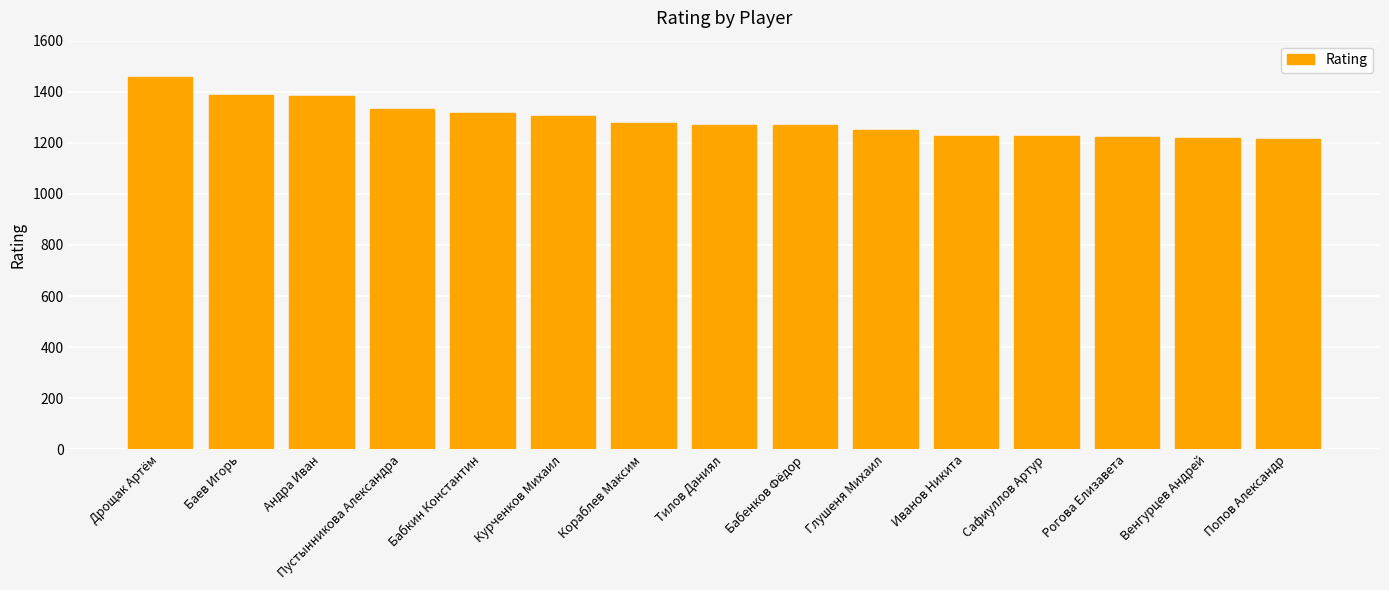

What is the maximum value shown in the chart?

1459